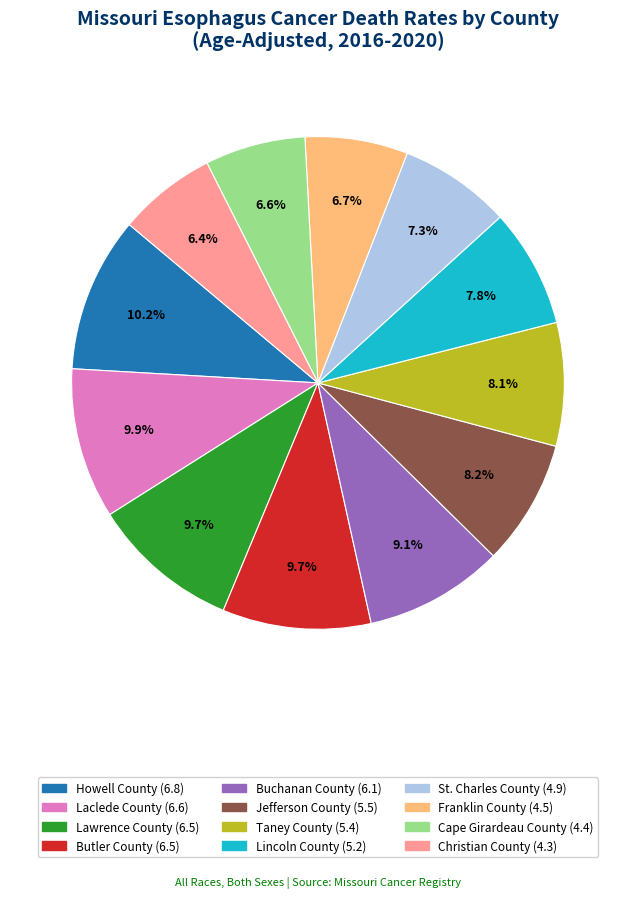

Is Cape Girardeau County the majority of the pie?

No